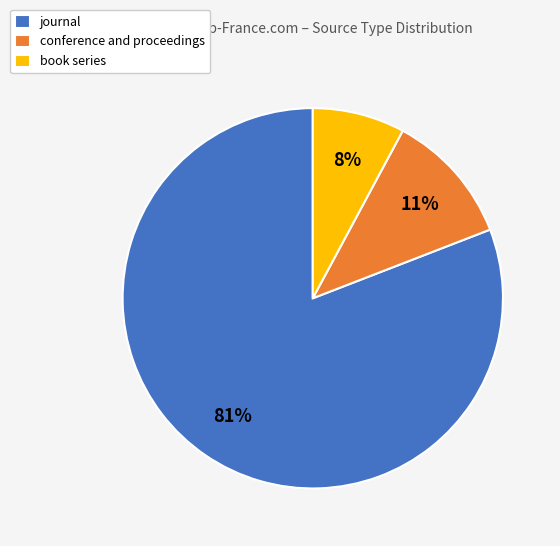

To the nearest percent, what is the combined percentage of conference and proceedings and book series?

19%